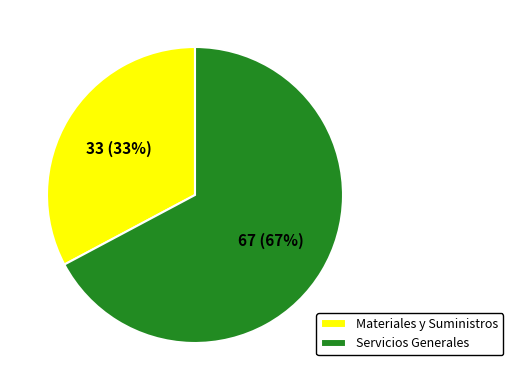

To the nearest percent, what is the difference between the Materiales y Suministros and Servicios Generales slice percentages?

34%